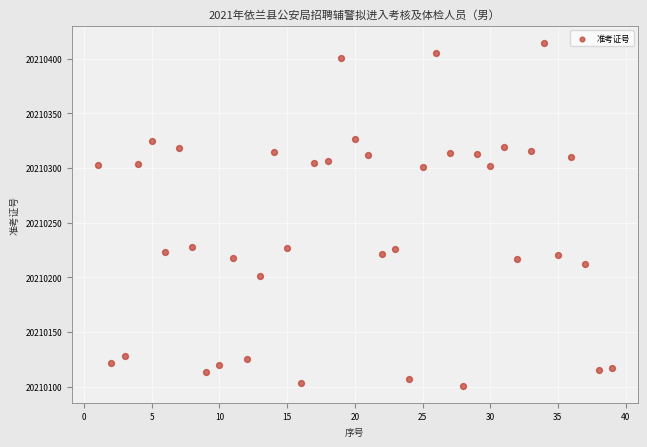

What is the range of X values (max minus min)?

38